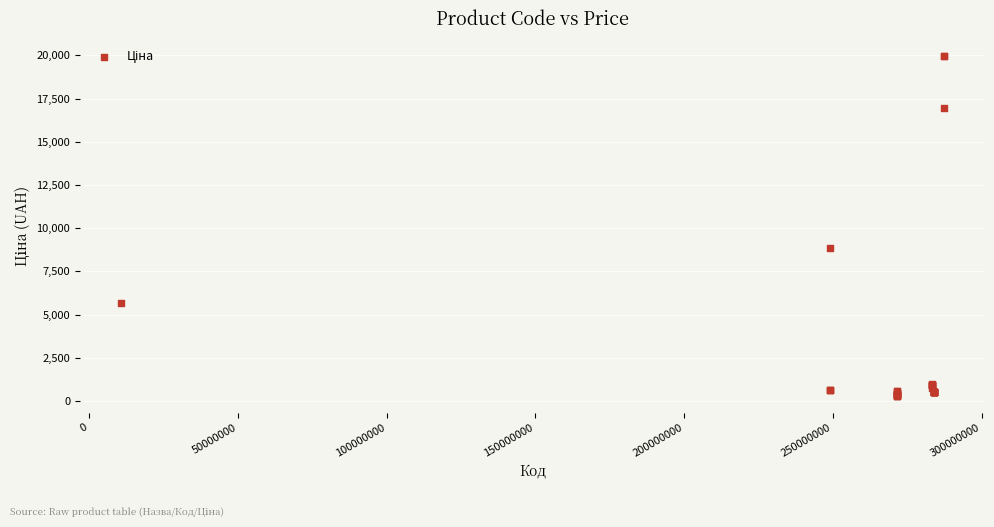

What Y value in the scatter plot is closest to 10137?

8856.7